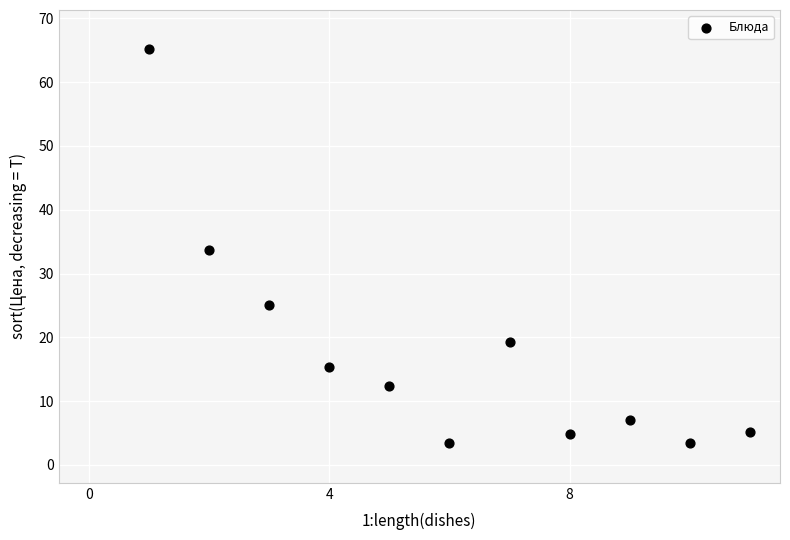

What is the average X value?

6.0